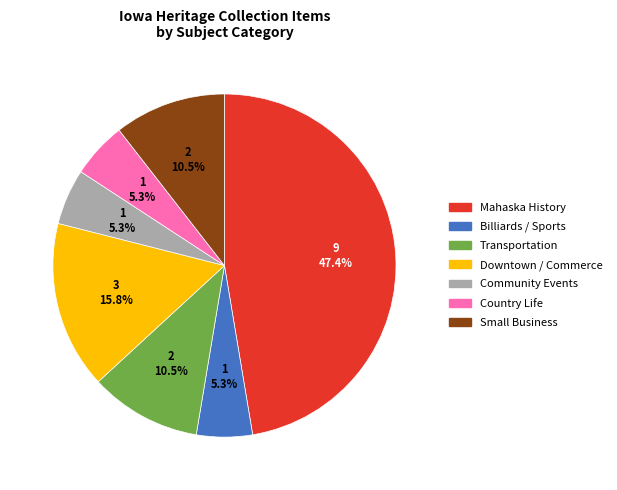

Does any single category account for the majority?

No